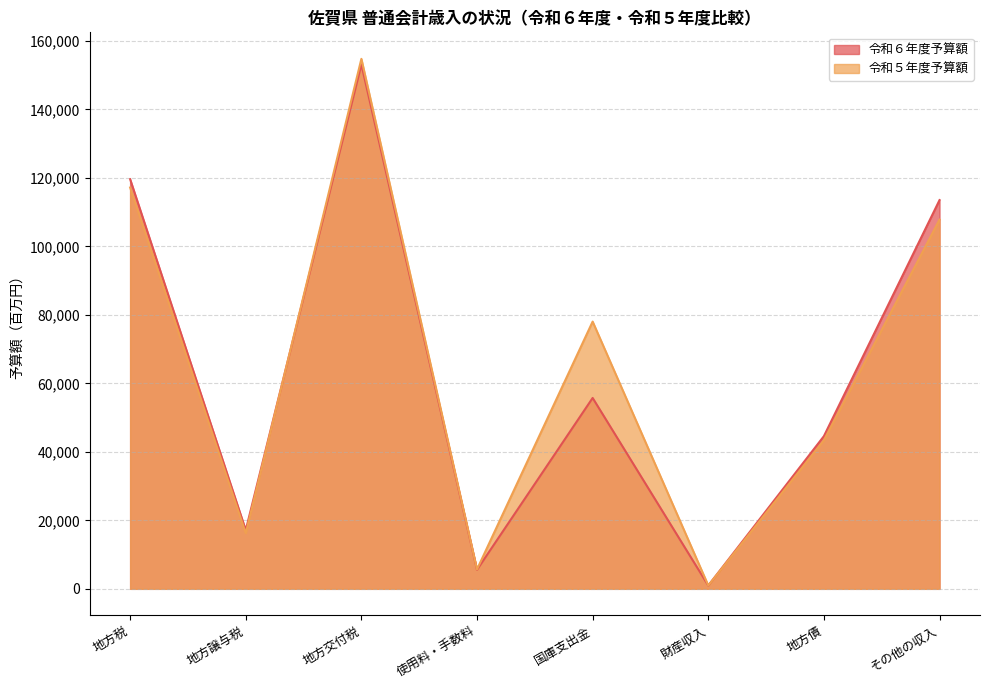

Where is the first local maximum for 令和６年度予算額?

地方交付税